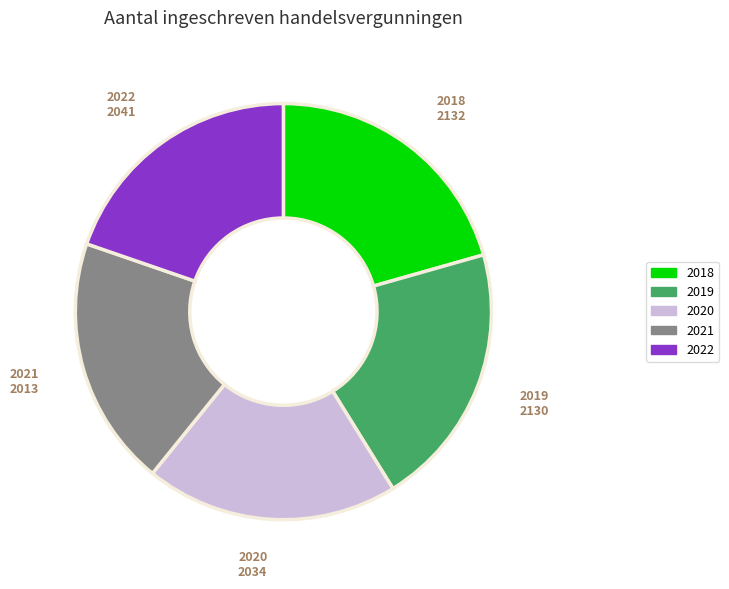

Is it true that 2019 is 32% of the pie?

False